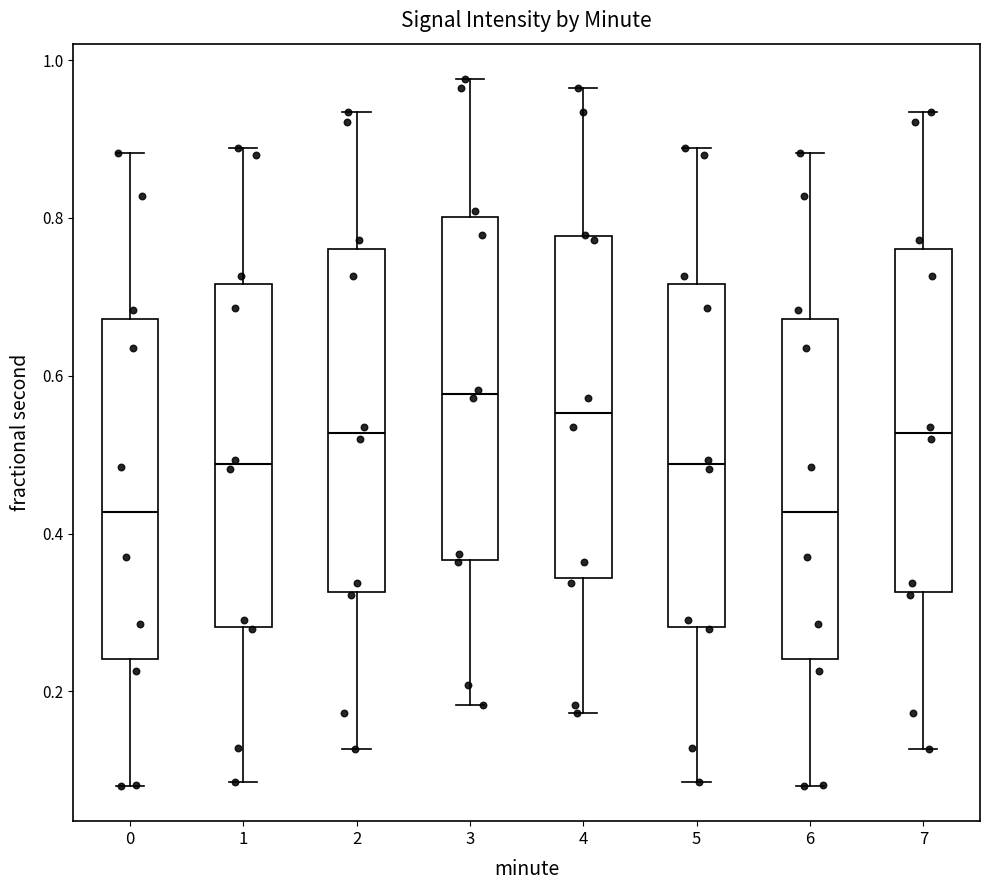

Reading left to right, transcribe this box plot: for each box, give where its median line is, the range the box spans, and where its two whiskers end, as read against the y-axis. The values are not printed on the chart, so give them approximately, as read against the axis.

0: median 0.42, box 0.24 to 0.68, whiskers 0.08 to 0.88
1: median 0.48, box 0.28 to 0.72, whiskers 0.08 to 0.88
2: median 0.52, box 0.32 to 0.76, whiskers 0.12 to 0.94
3: median 0.58, box 0.36 to 0.80, whiskers 0.18 to 0.98
4: median 0.56, box 0.34 to 0.78, whiskers 0.18 to 0.96
5: median 0.48, box 0.28 to 0.72, whiskers 0.08 to 0.88
6: median 0.42, box 0.24 to 0.68, whiskers 0.08 to 0.88
7: median 0.52, box 0.32 to 0.76, whiskers 0.12 to 0.94